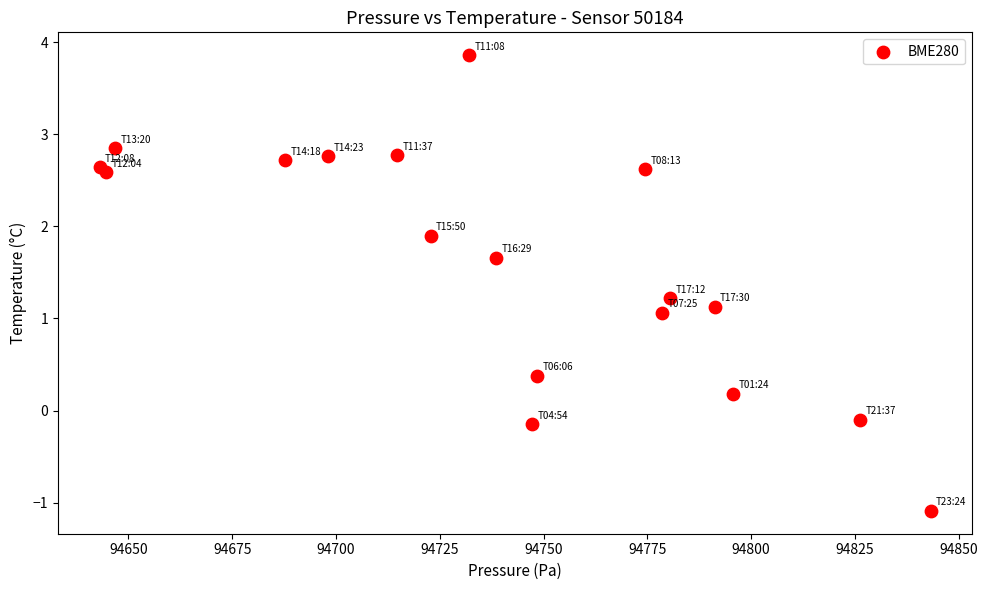

What Y value in the scatter plot is closest to 1?

1.1